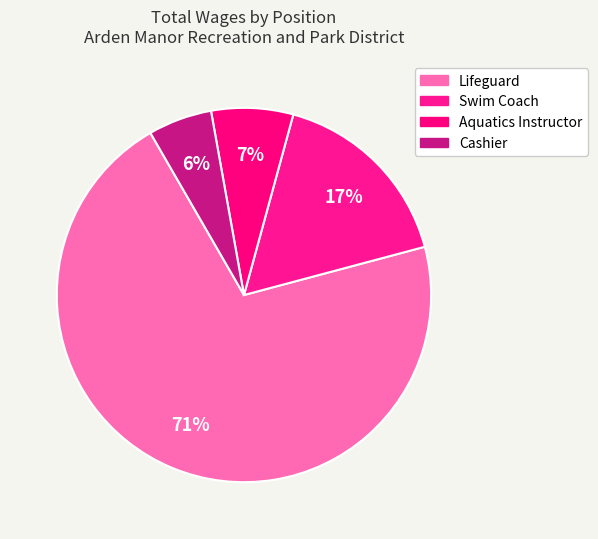

To the nearest percent, what portion does Cashier represent?

6%